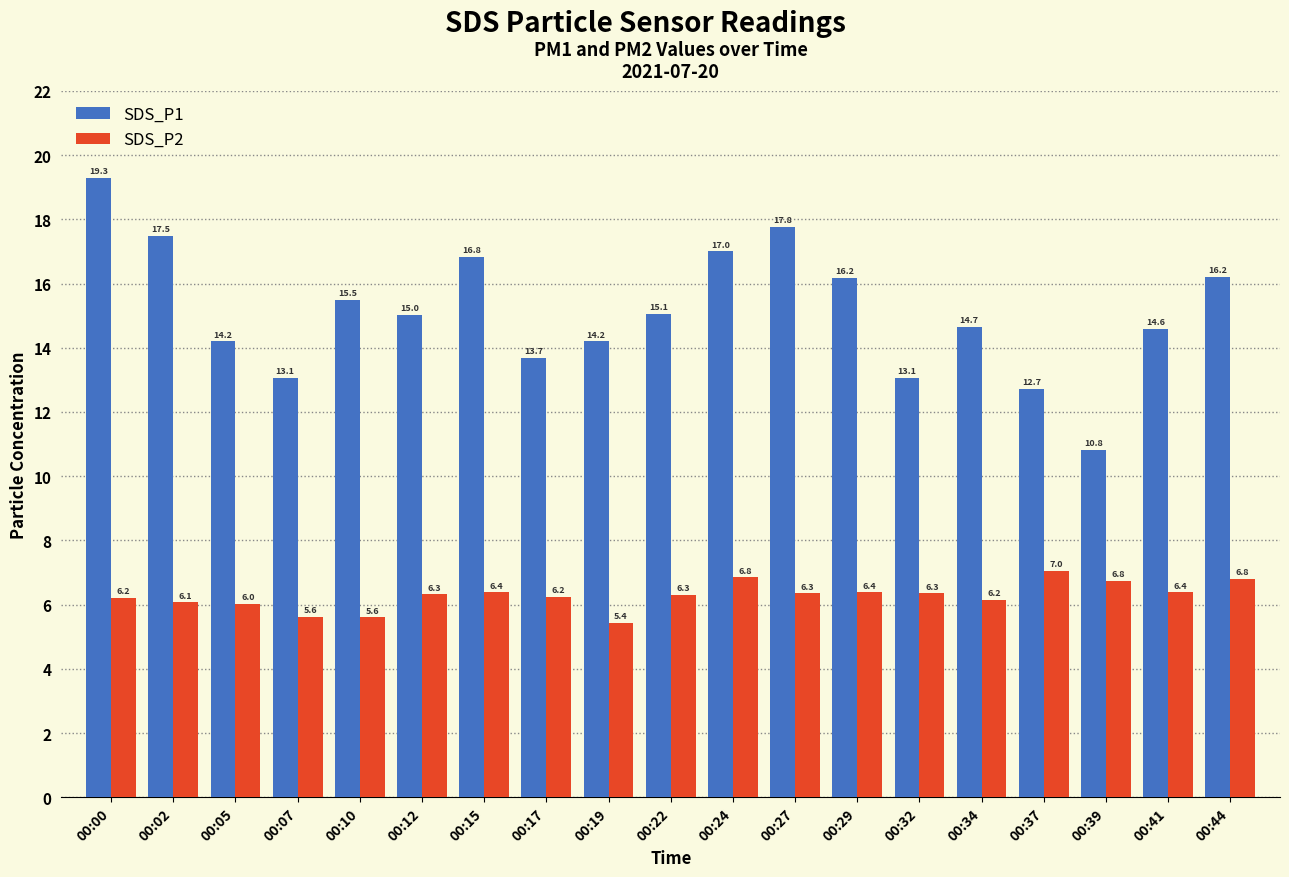

Which series has the largest range (max minus min)?

SDS_P1